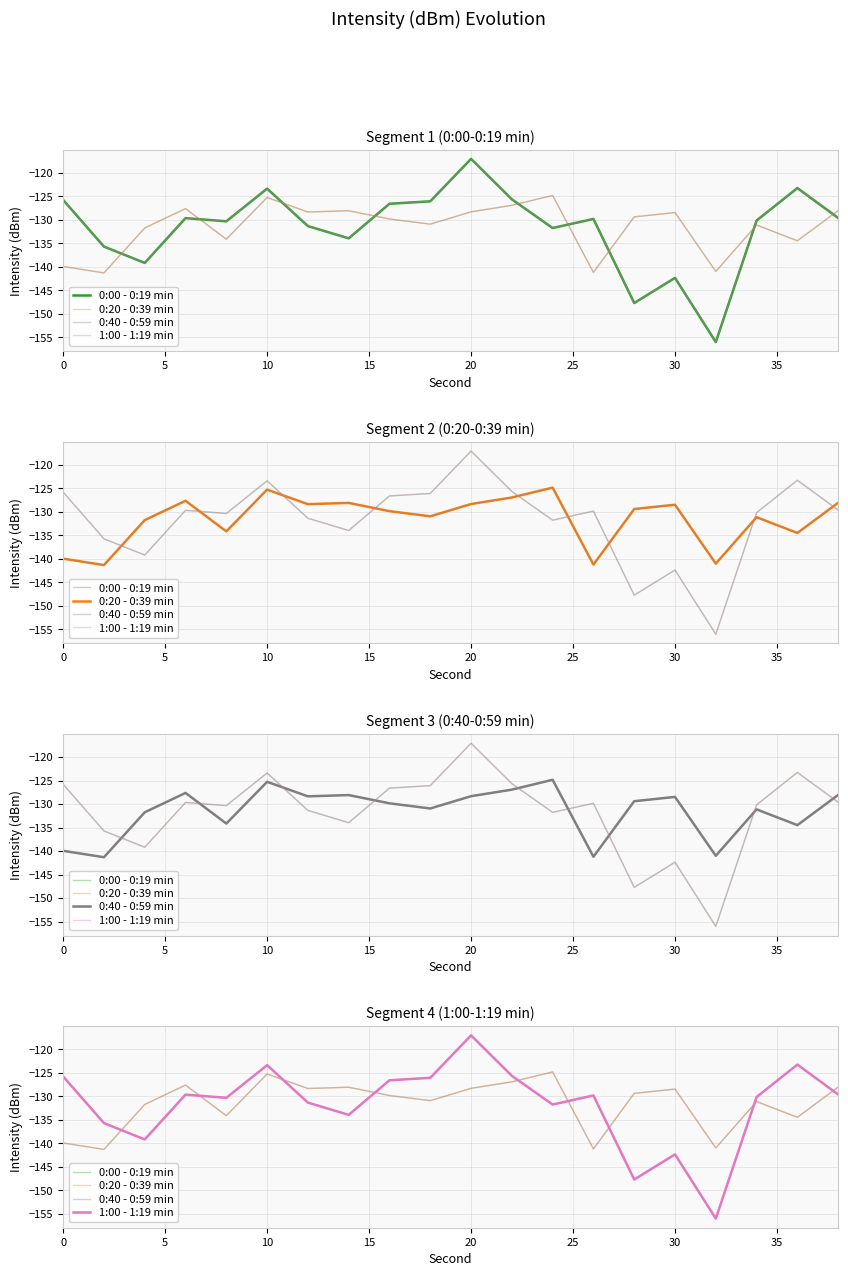

True or false: 0:00 - 0:19 min and 0:40 - 0:59 min cross at least once.

True